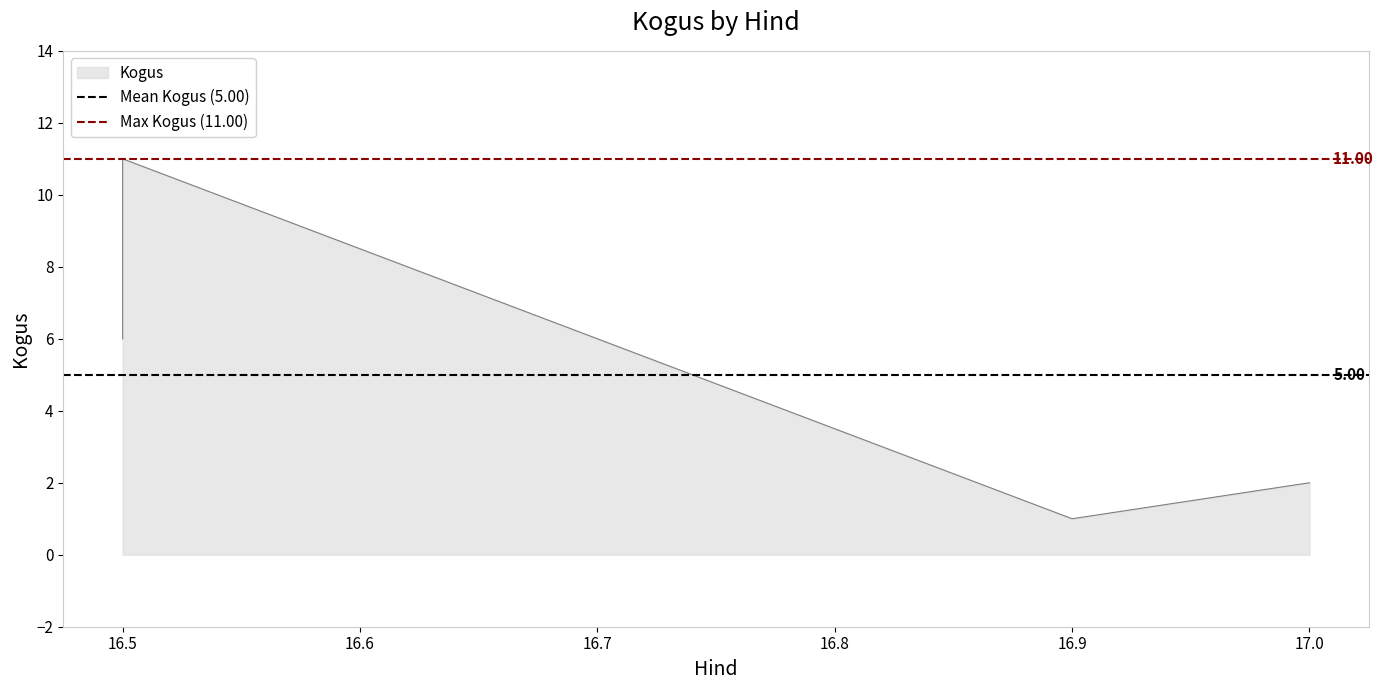

How many lines are shown in the chart?

2